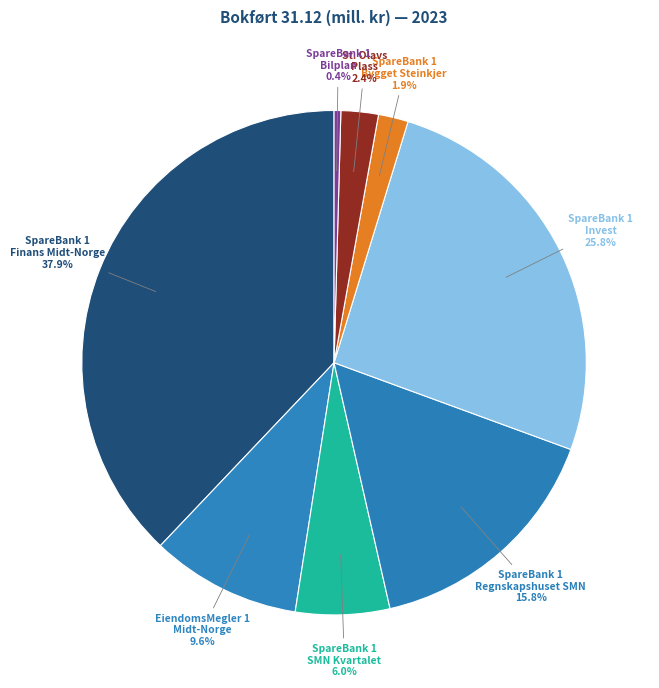

To the nearest percent, what is the difference between the largest and smallest slice percentages?

37%